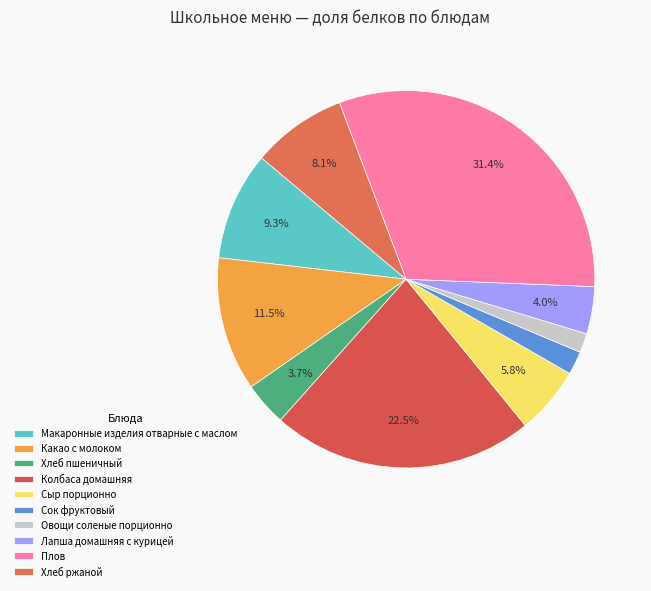

What percentage is the Хлеб ржаной slice, to the nearest percent?

8%